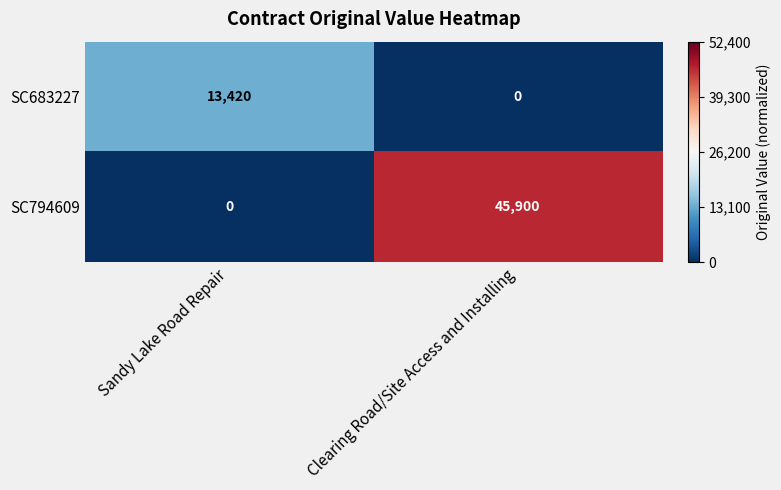

Where is SC794609 nearest to the value 22950?

Sandy Lake Road Repair